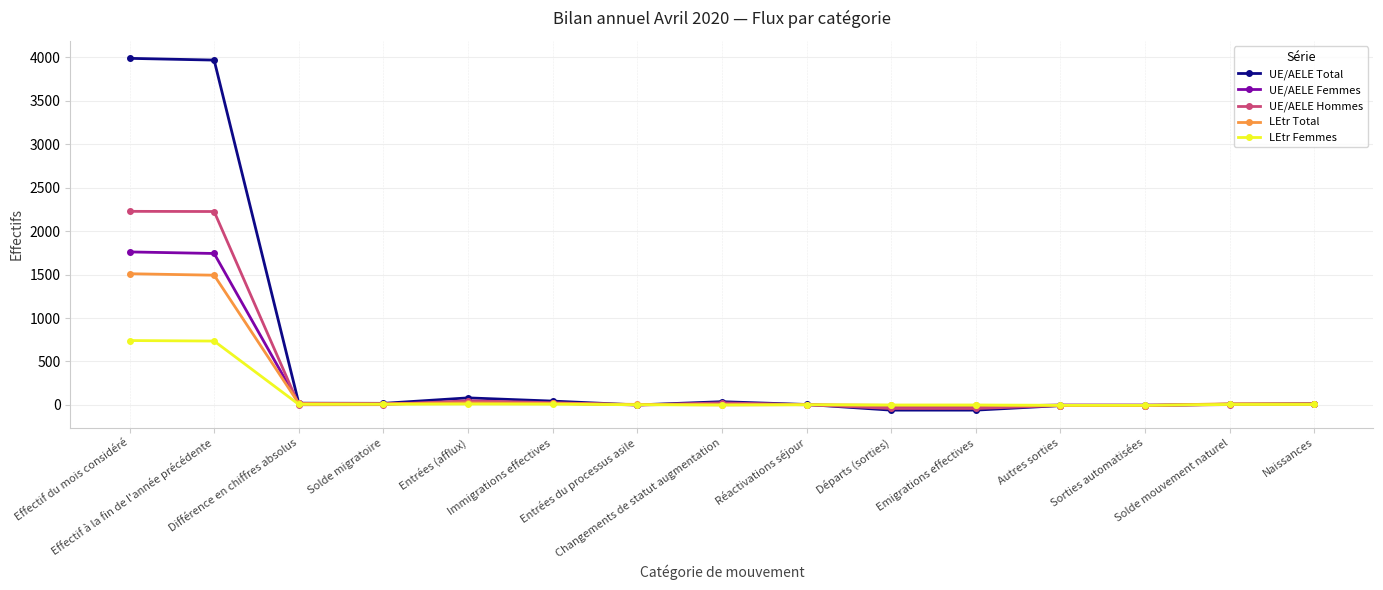

True or false: UE/AELE Hommes has more than 0 interior local peaks.

True